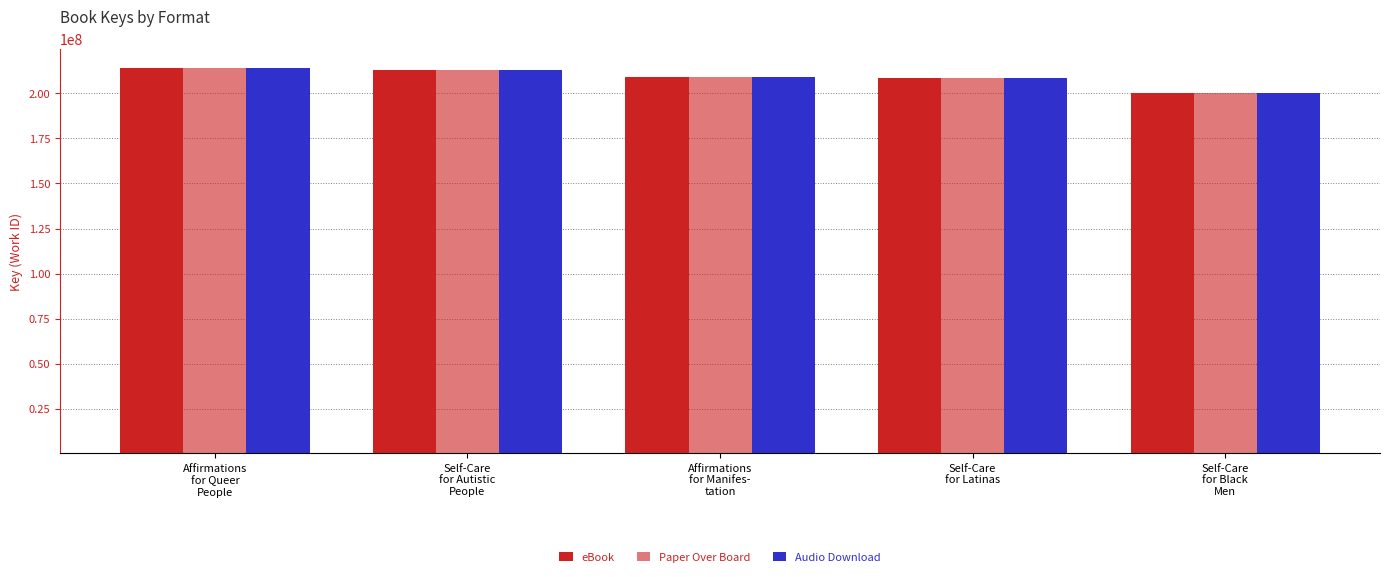

List the series in order of their peak value, highest first.

eBook, Paper Over Board, Audio Download